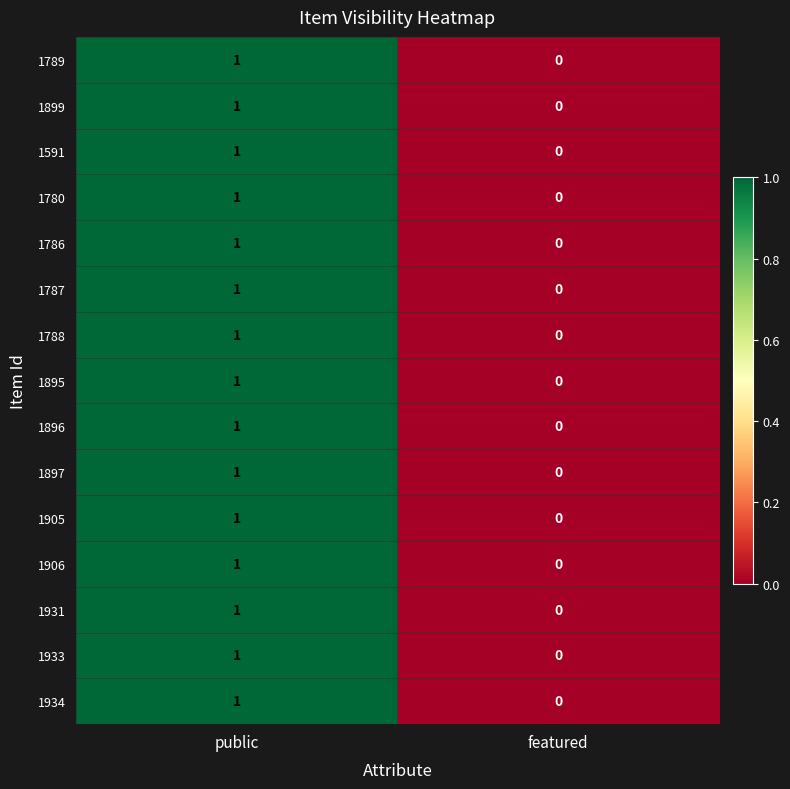

At which label is 1931 closest to 0?

featured